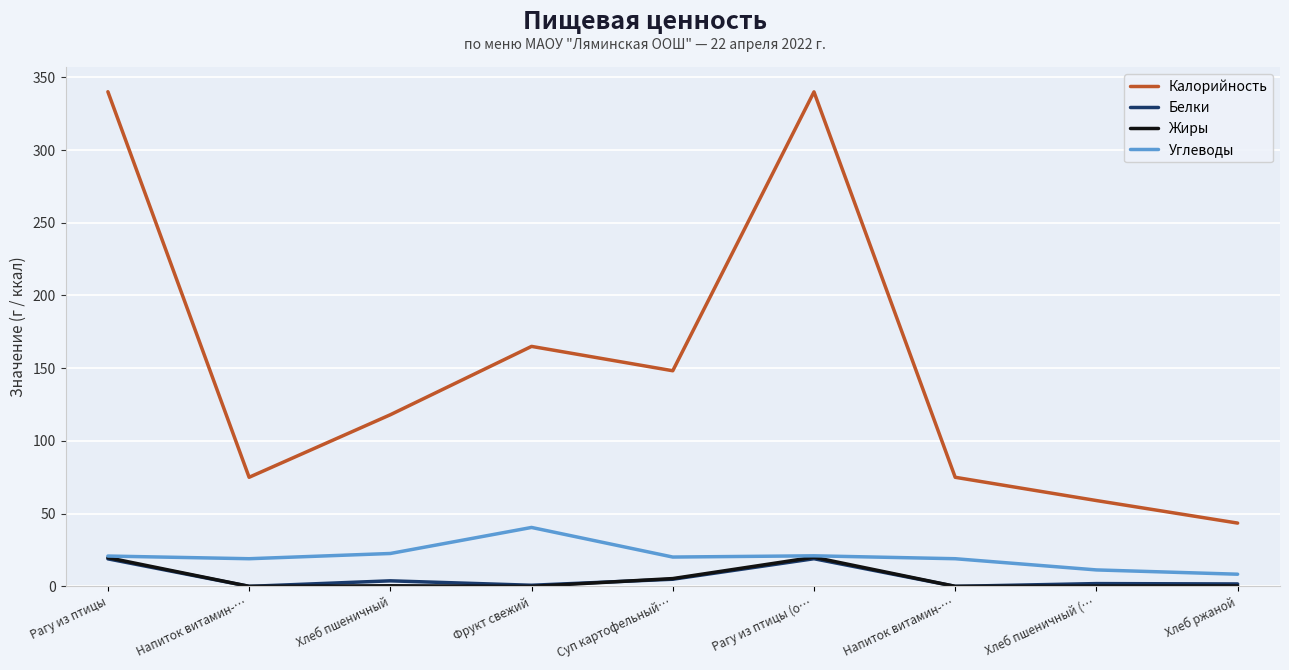

True or false: Калорийность and Углеводы intersect in this chart.

False